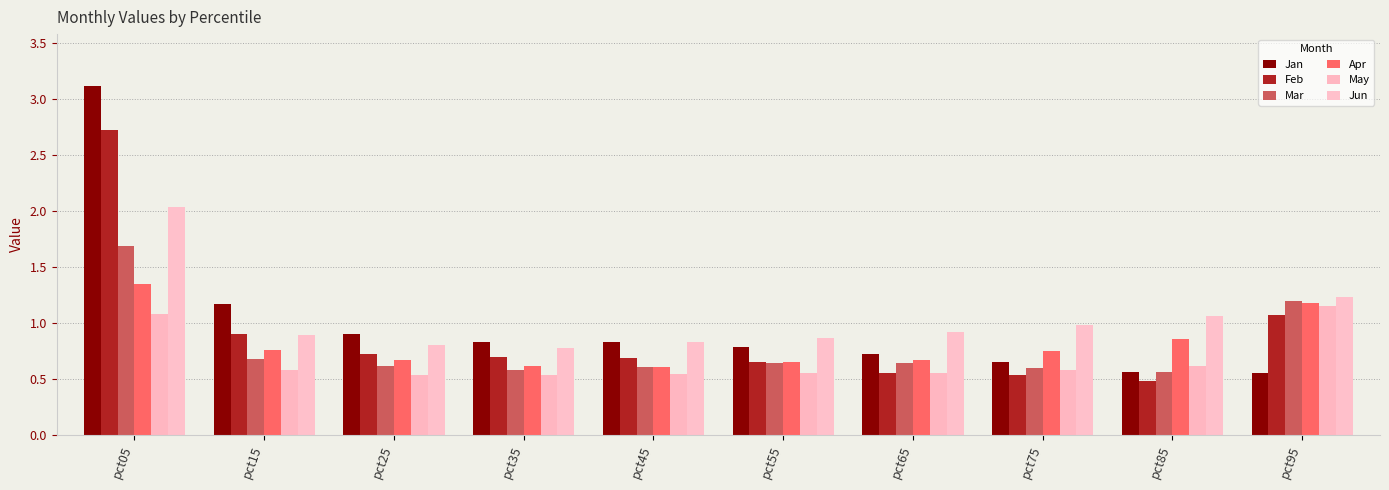

Which has a higher value, pct25 or pct35?

pct25